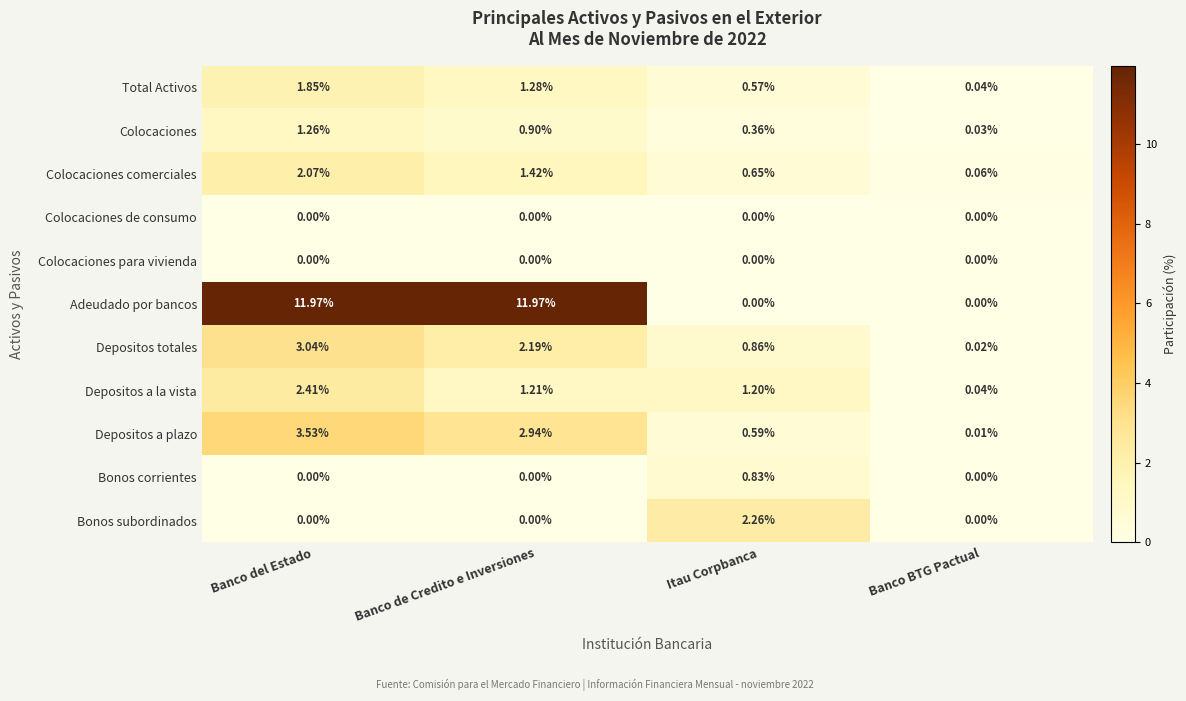

What is the total value across all series at Banco de Credito e Inversiones?

21.9